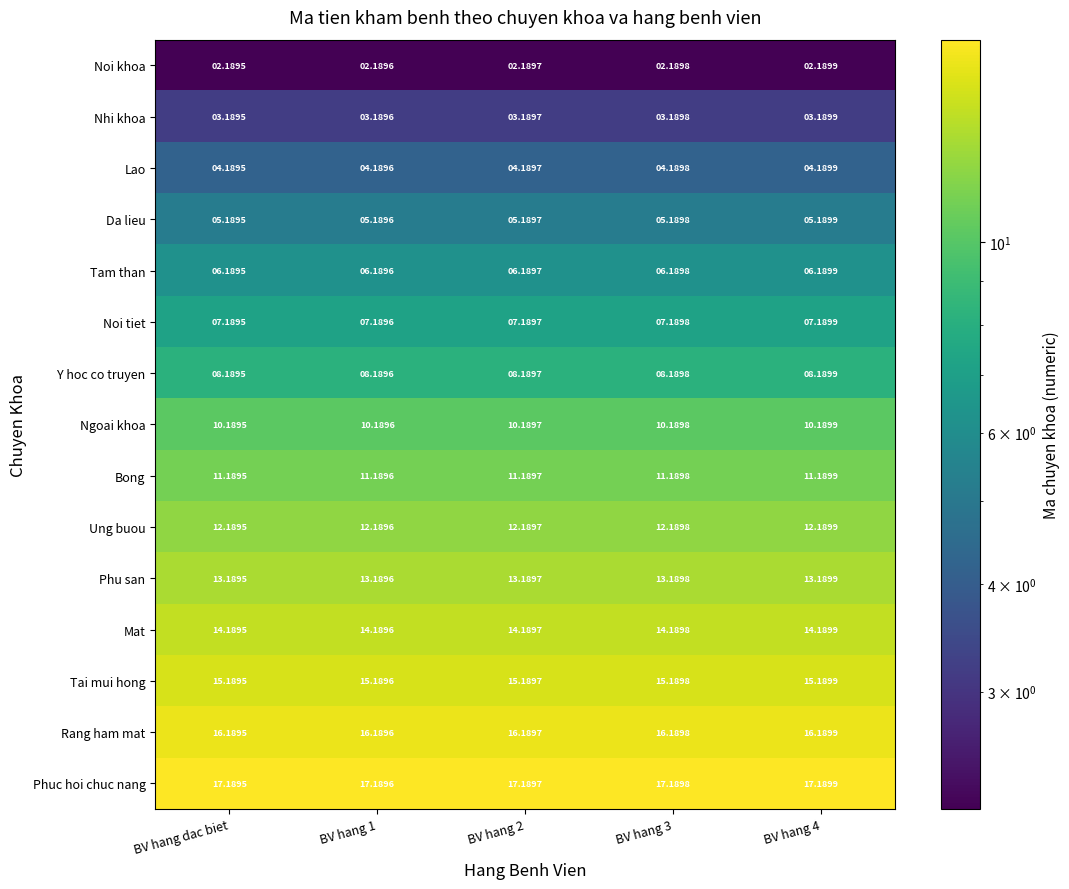

Where is Nhi khoa nearest to the value 3?

BV hang dac biet